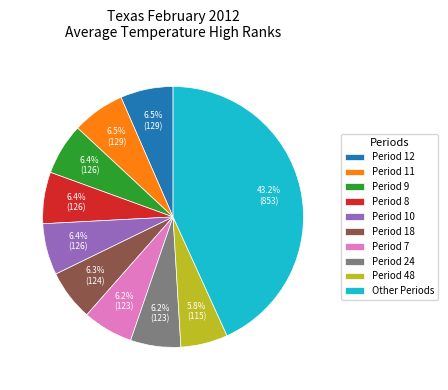

How much of the chart is everything except Period 24?

93.8%